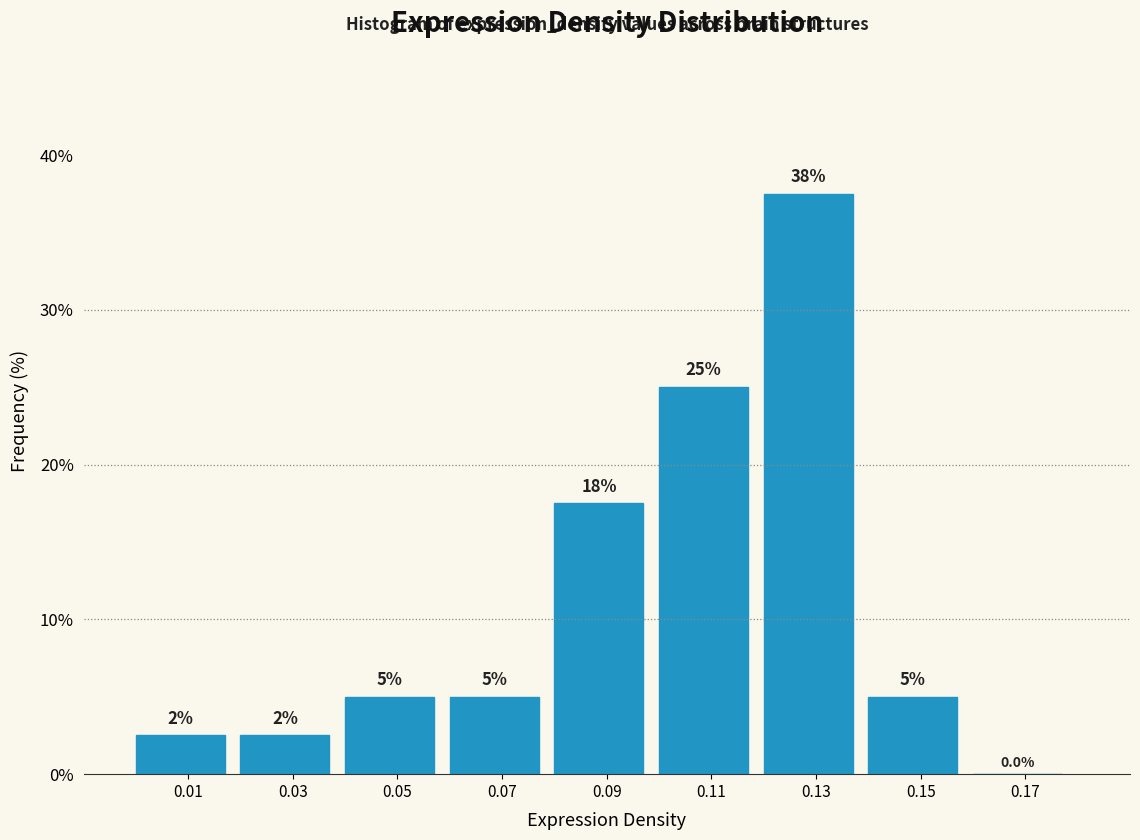

Over which range of the x-axis is the bar tallest?

0.12 to 0.14